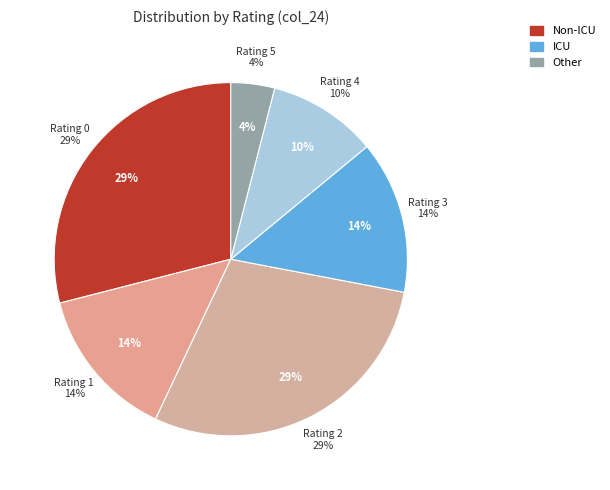

Is the sum of 2 and 0 greater than half?

Yes